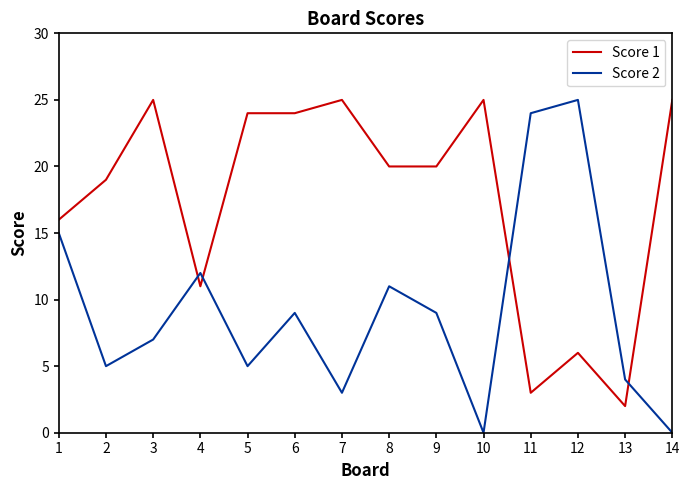

What is the highest value of the Score 1 series?

25